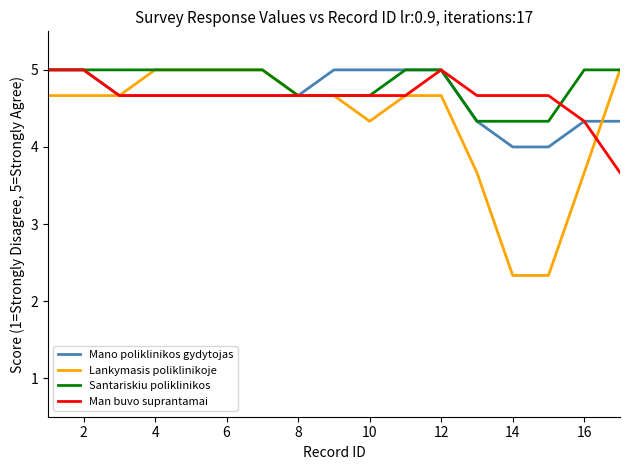

How many values in the Man buvo suprantamai series are below 4?

1